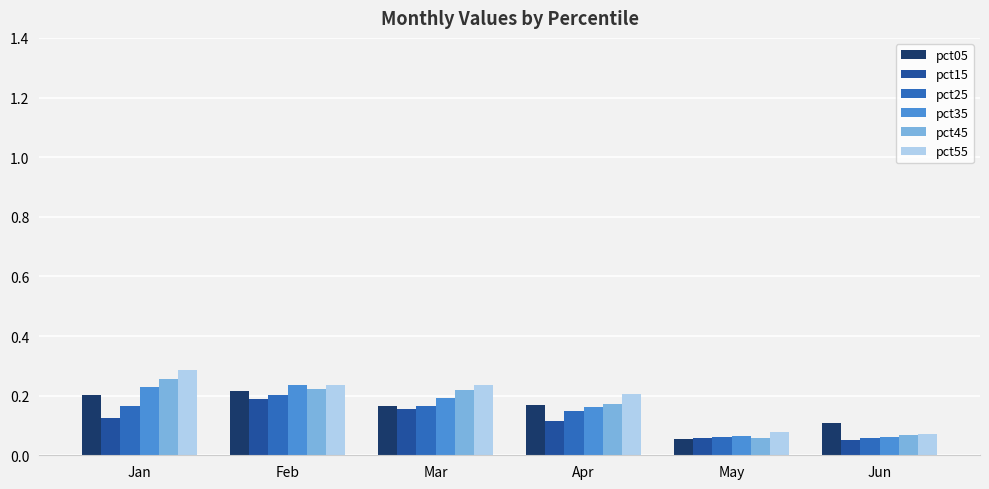

The value of pct05 at Feb is 0.1. True or false?

False